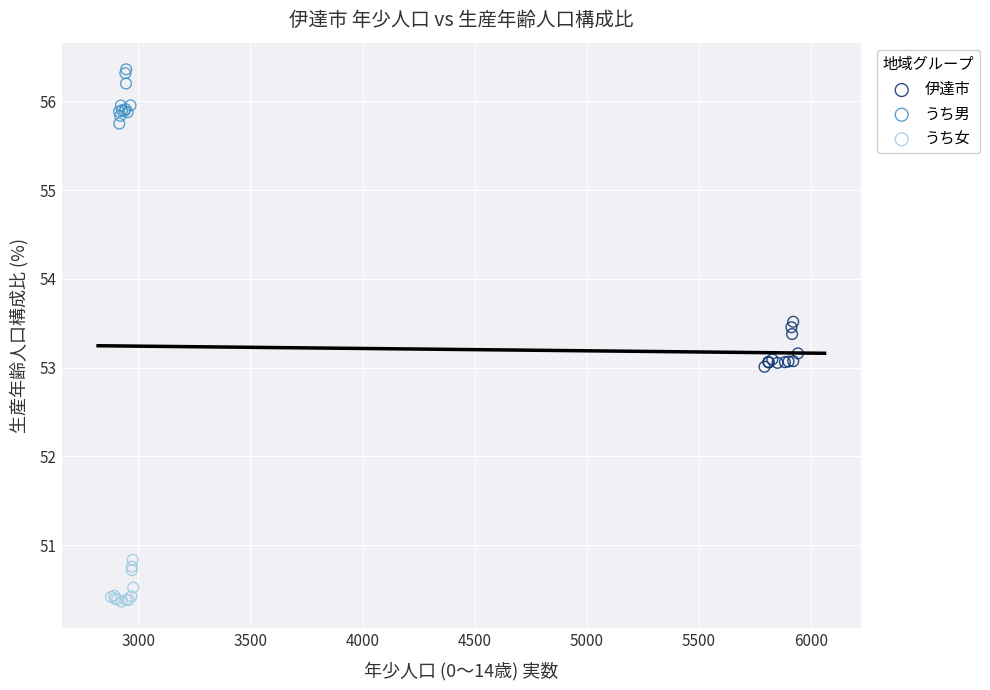

Which series has the widest spread of Y values?

うち男